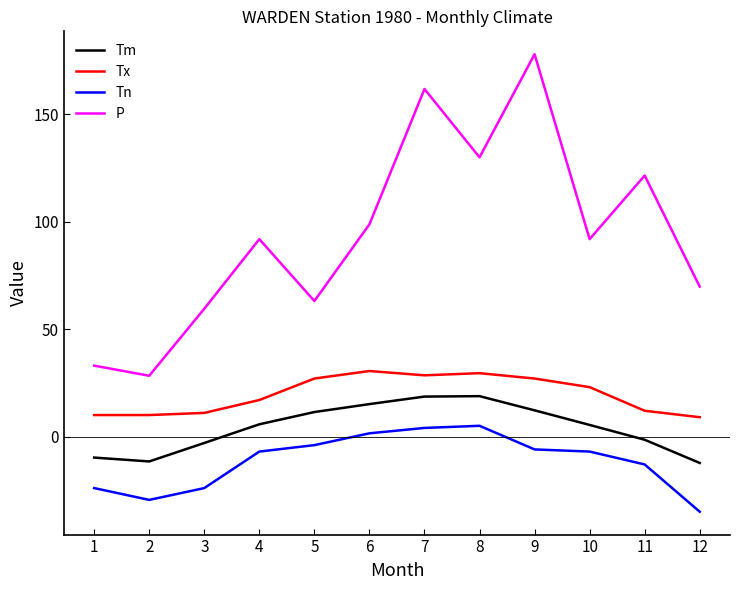

Which series changed the most between 5 and 11?

P